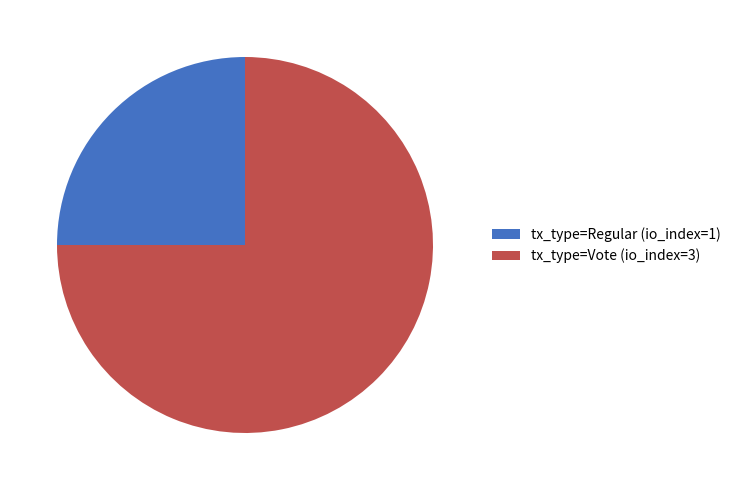

Combined, do tx_type=Regular (io_index=1) and tx_type=Vote (io_index=3) account for over 50%?

Yes